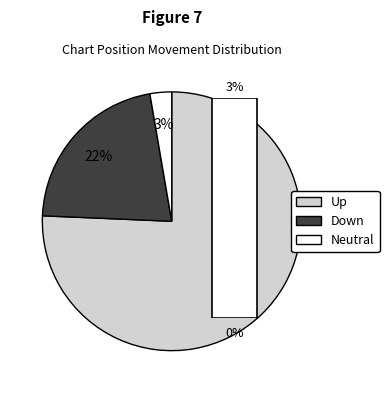

To the nearest percent, what percentage of the pie is -?

3%